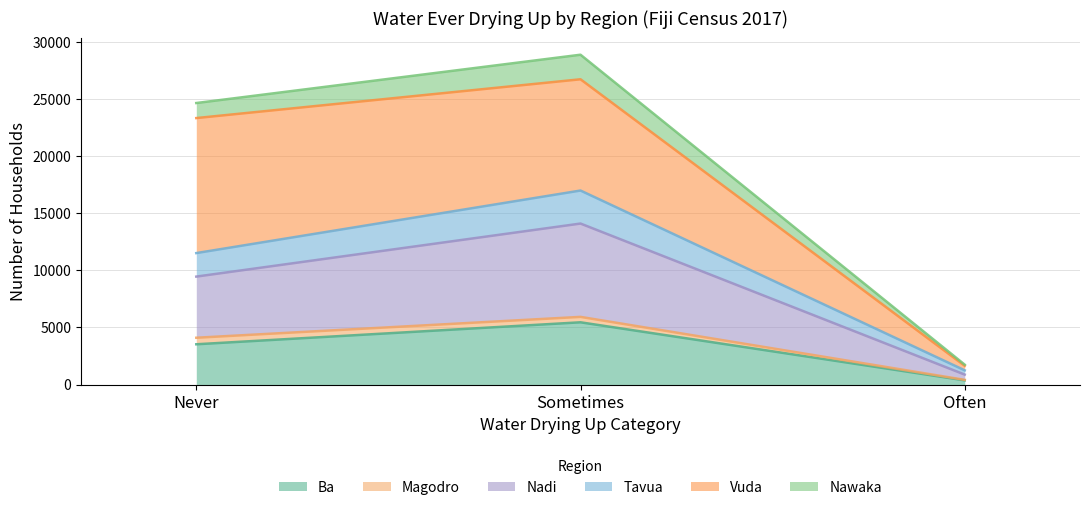

The Ba series shows 5453 at Sometimes. True or false?

True